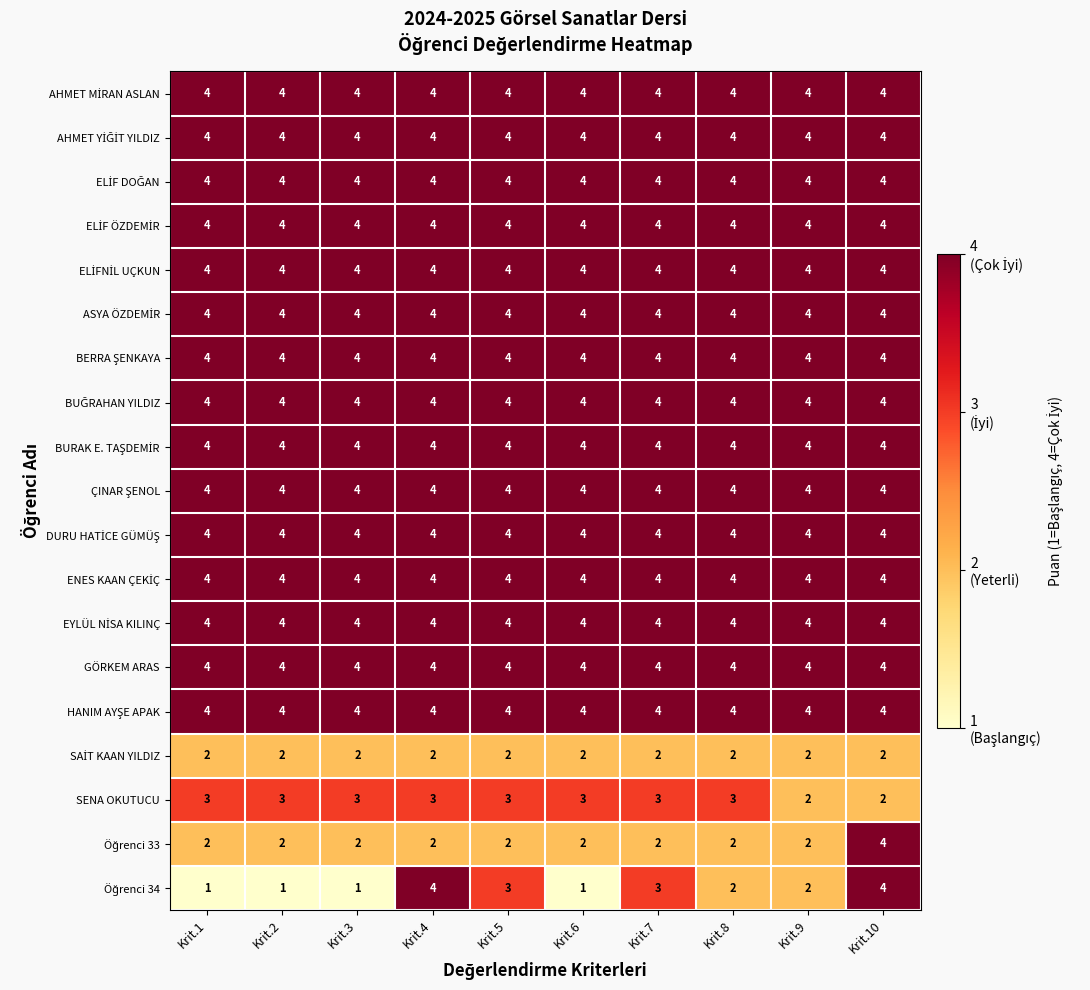

Count the number of categories in the chart.

10